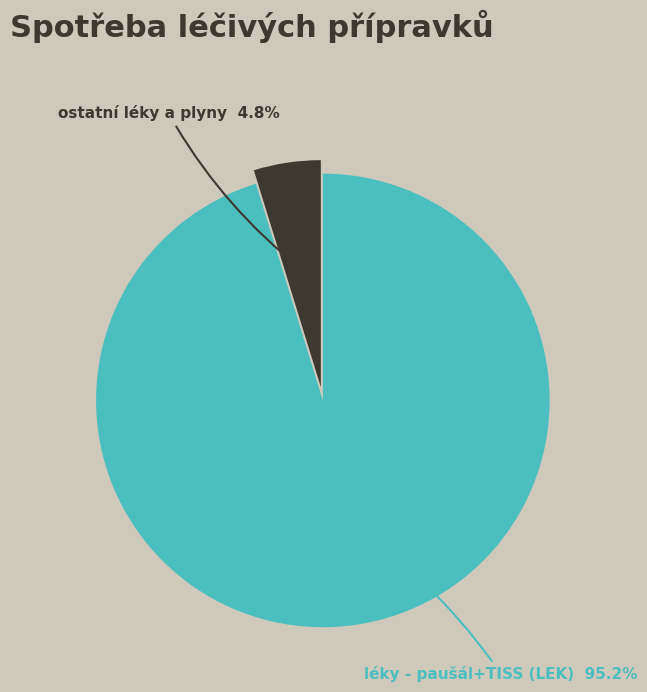

How many segments does this pie chart have?

2